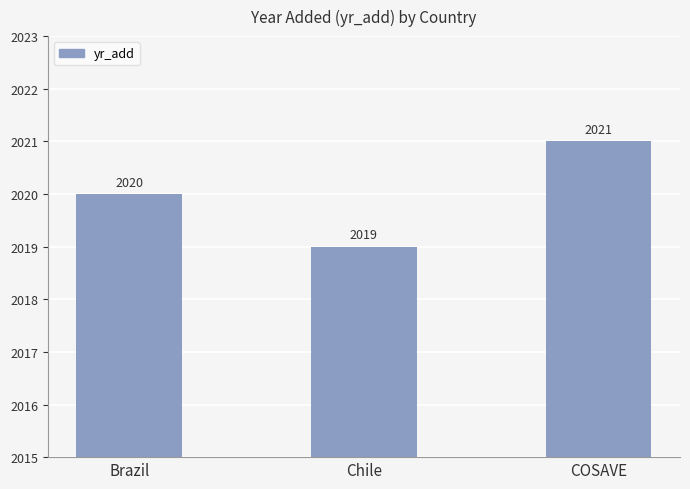

Does the chart contain any negative values?

No